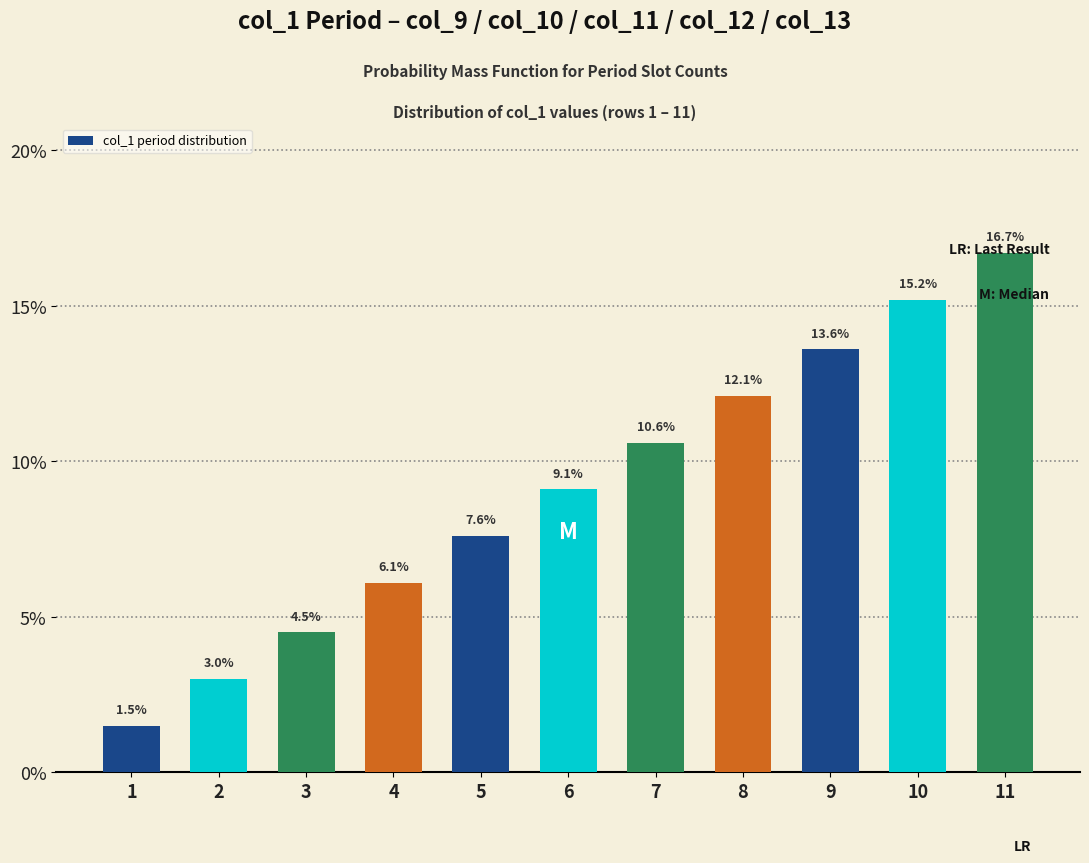

How many distinct data groups are displayed?

1